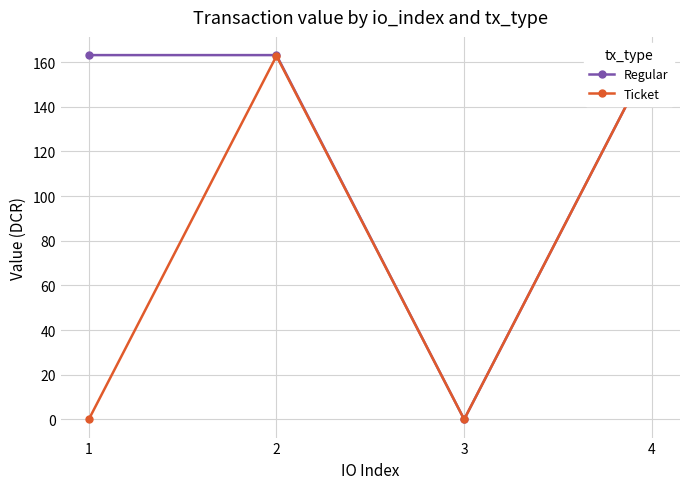

Where is the first local minimum for Regular?

3